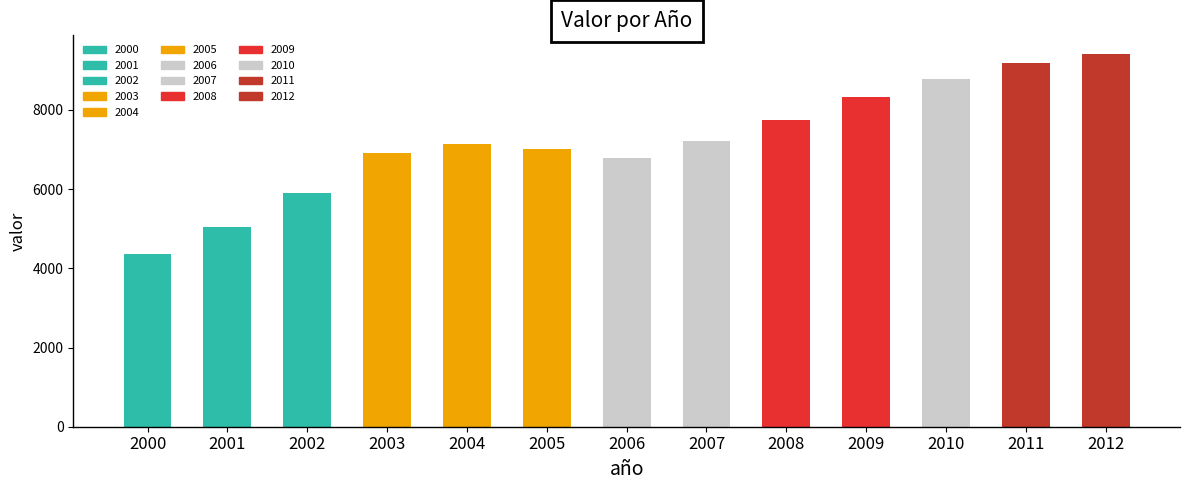

The chart shows a value of 6789 at 2006. True or false?

True